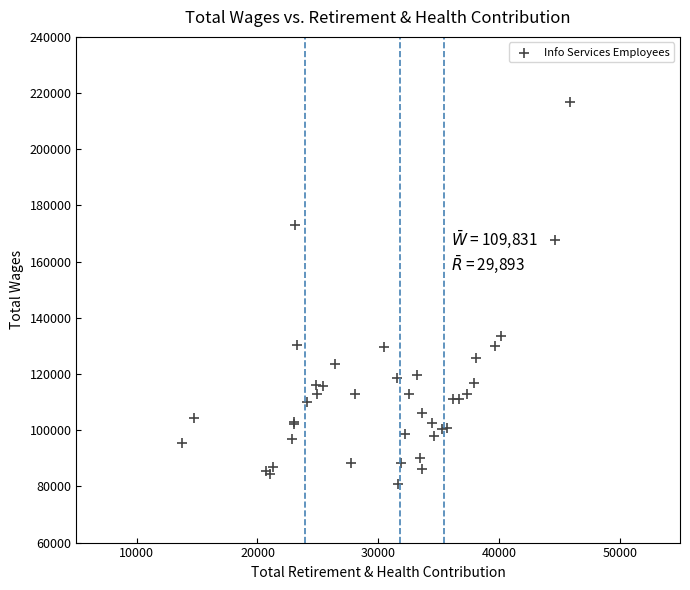

What Y value in the scatter plot is closest to 148819?

133373